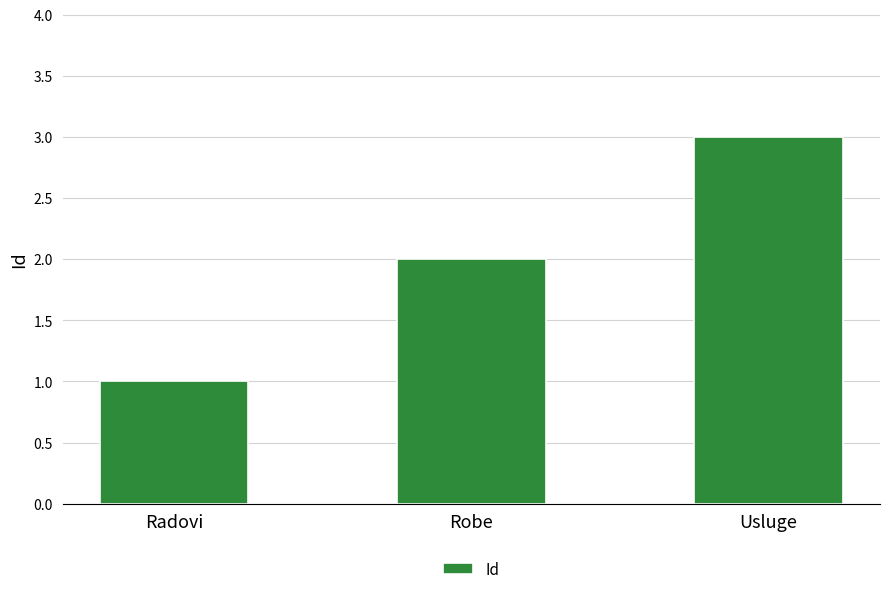

Which label corresponds to the smallest value in the chart?

Radovi